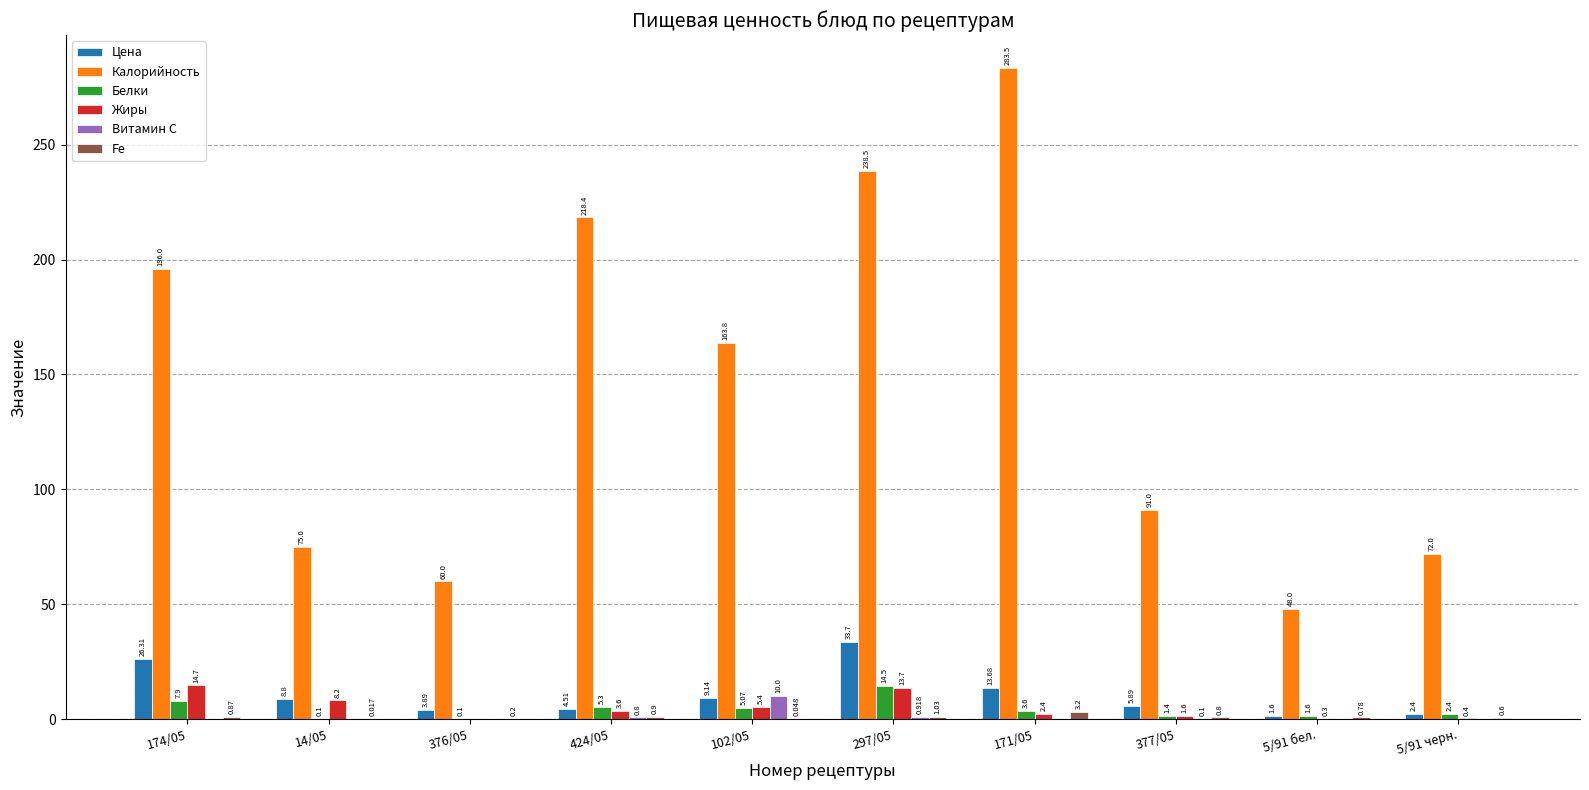

Which series changed the most between 174/05 and 102/05?

Калорийность